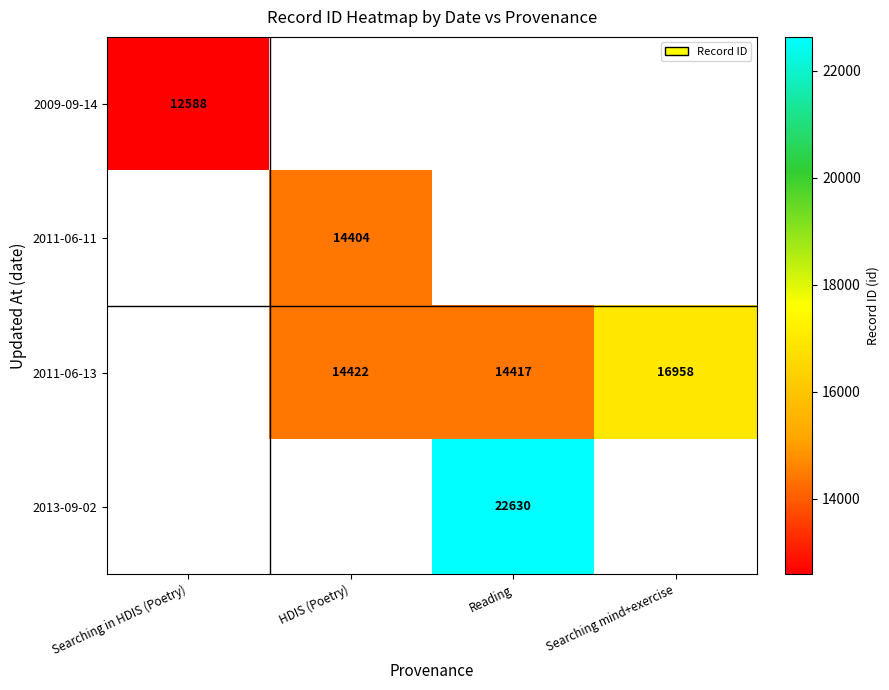

The value of 2011-06-13 at HDIS (Poetry) is 21286. True or false?

False